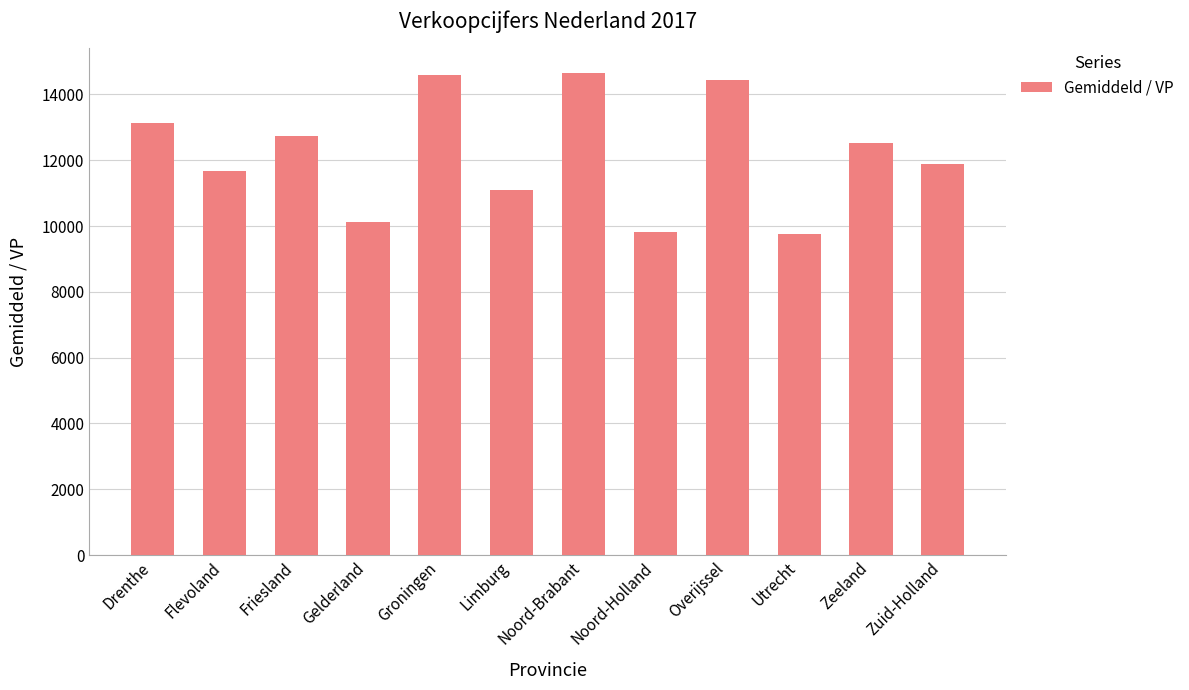

What is the approximate value at Noord-Brabant?

14664